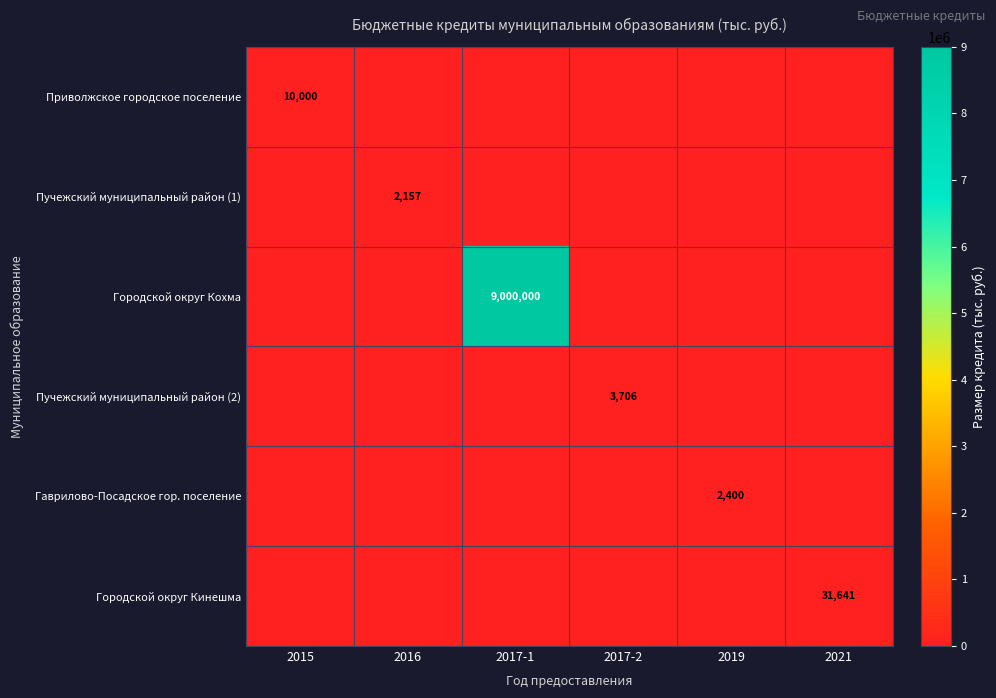

The Приволжское городское поселение series shows 17879 at 2015. True or false?

False